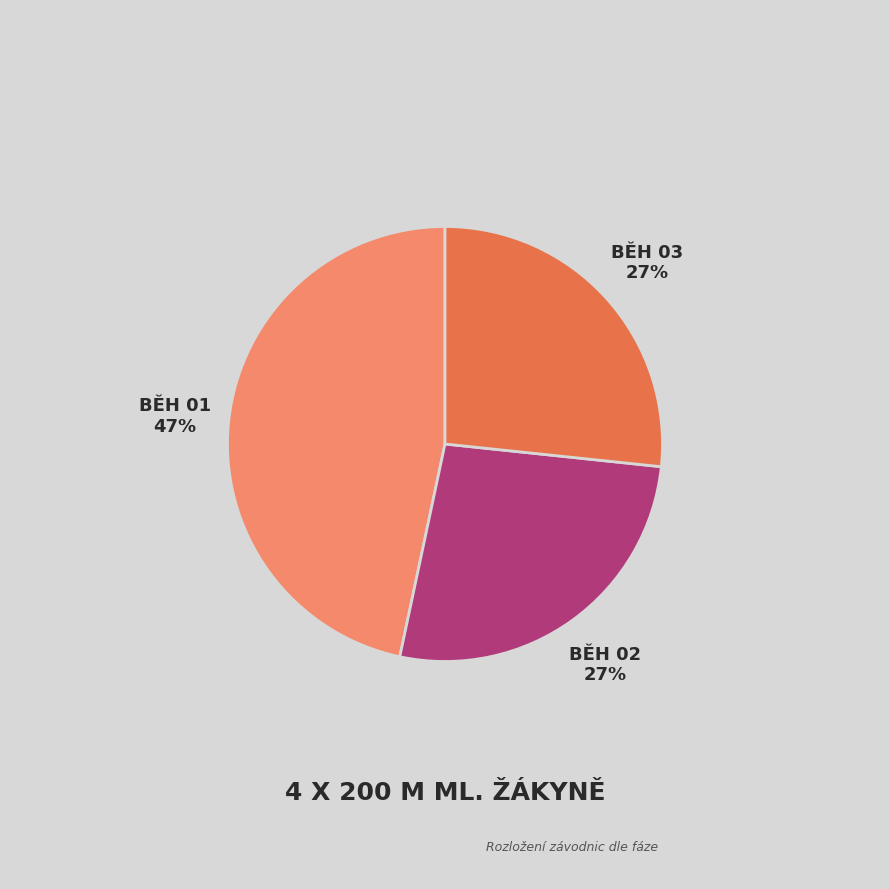

To the nearest percent, what is the difference between the largest and smallest slice percentages?

20%